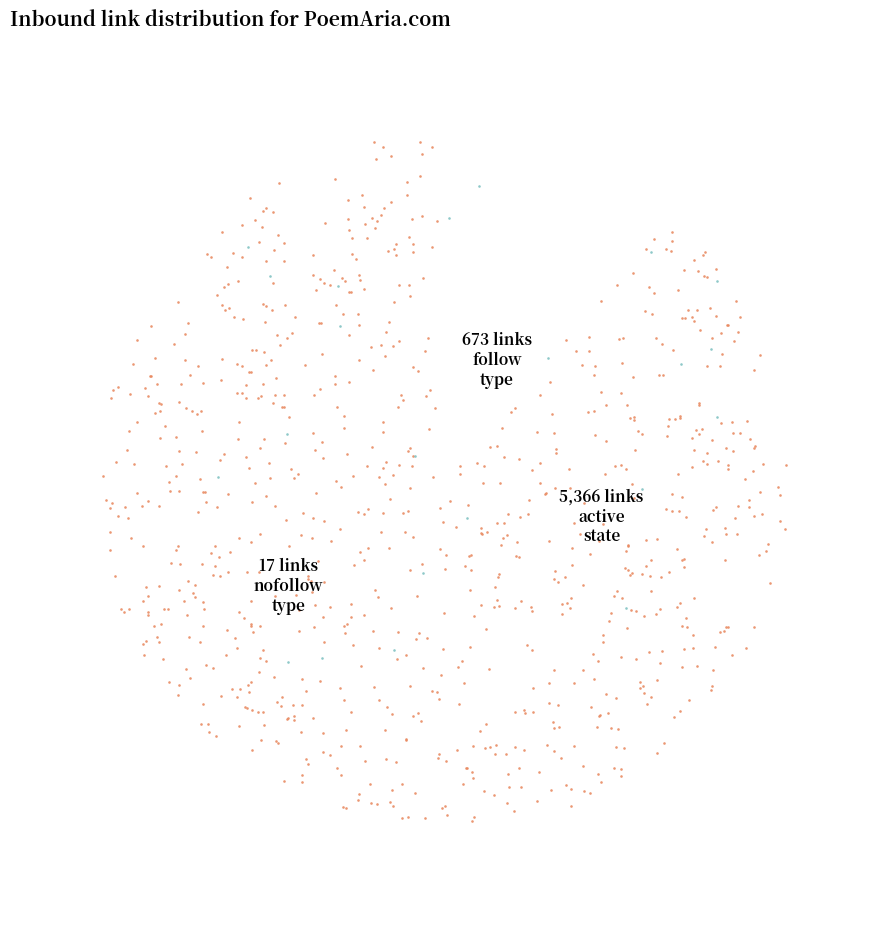

Is the sum of active and nofollow greater than half?

Yes